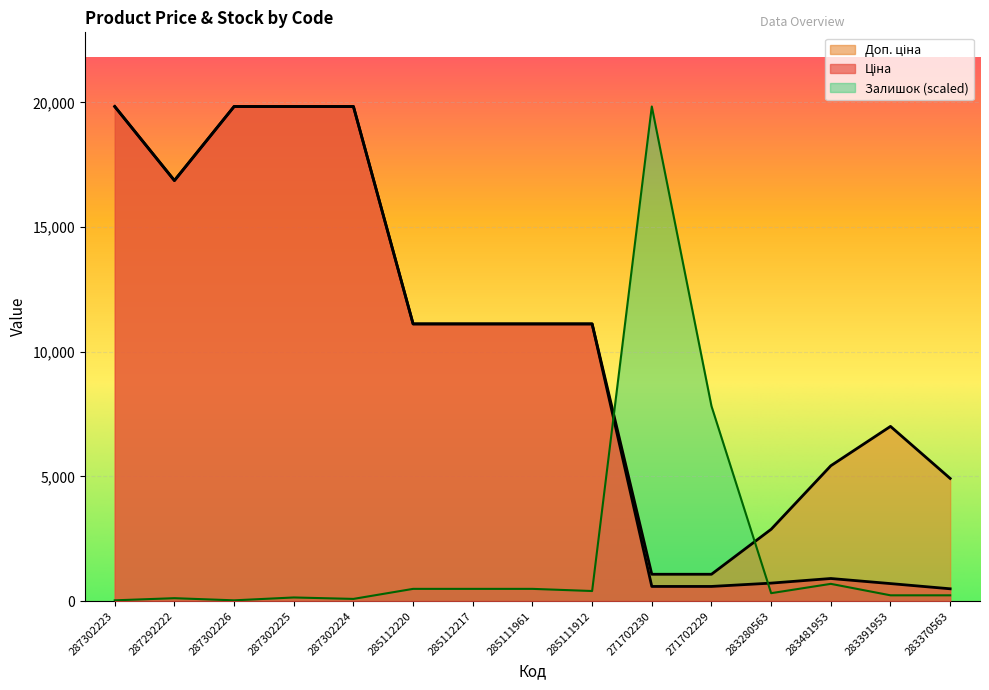

In Залишок, how many points are higher than both neighbors (excluding endpoints)?

4